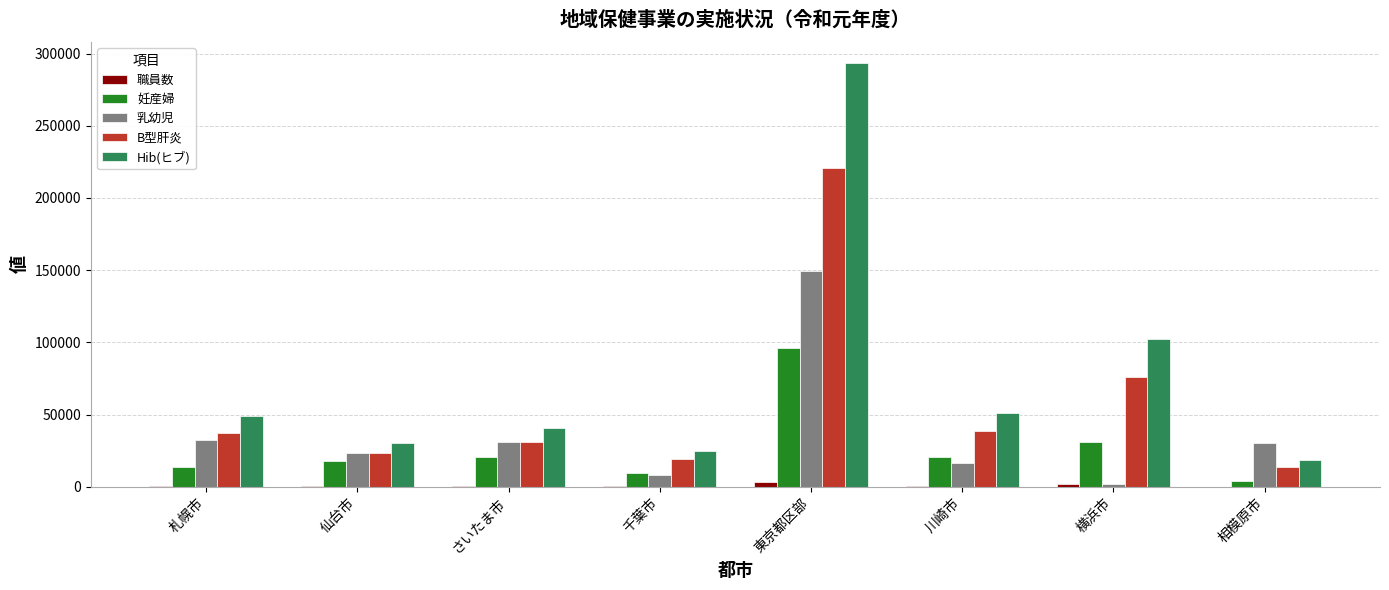

Between 東京都区部 and 横浜市, which series saw the biggest shift?

Hib(ヒブ)